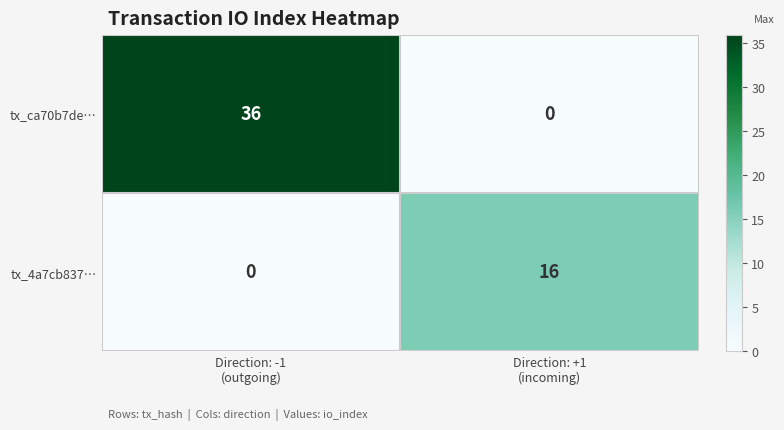

What is the greatest value displayed?

36